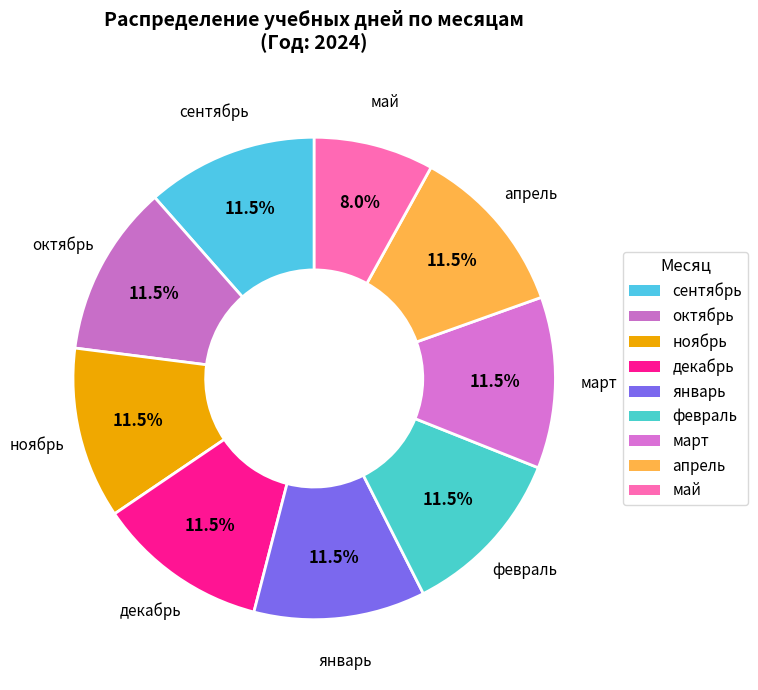

Which category has the smallest portion of the pie?

май